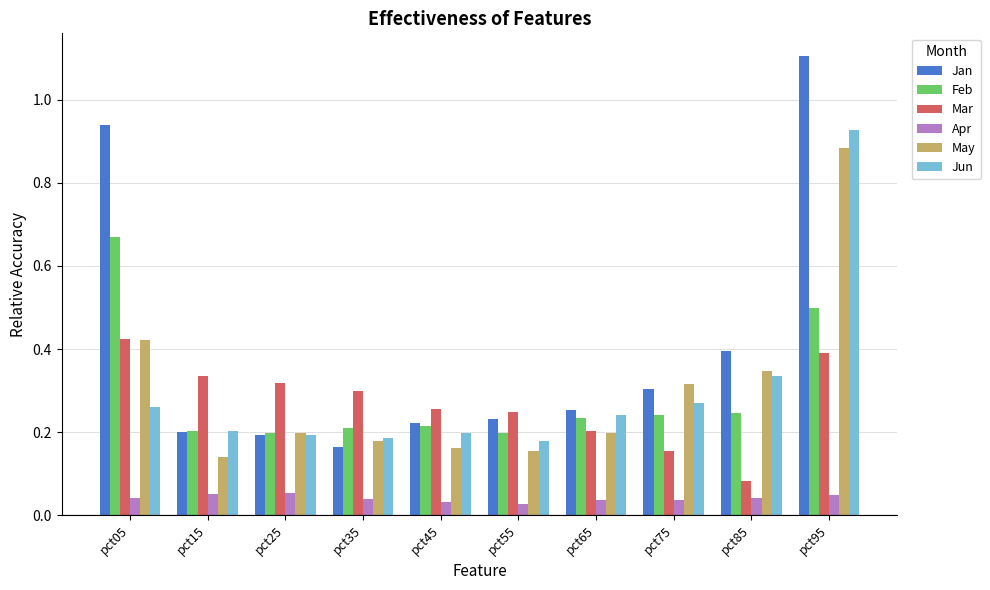

Which series has the largest range (max minus min)?

Jan